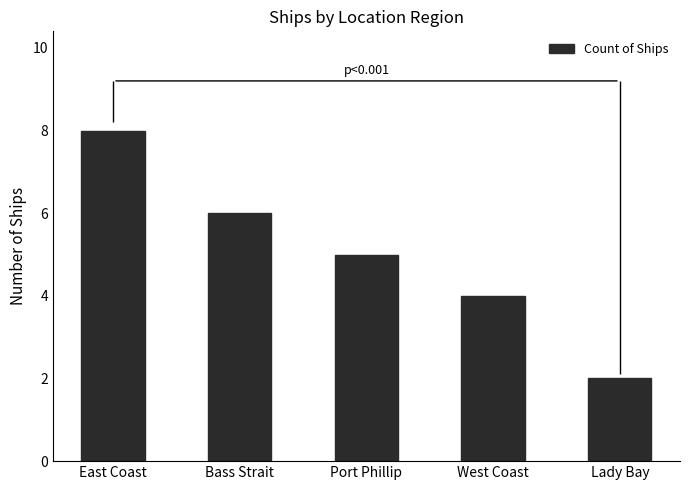

What is the difference between the maximum and second lowest values?

4